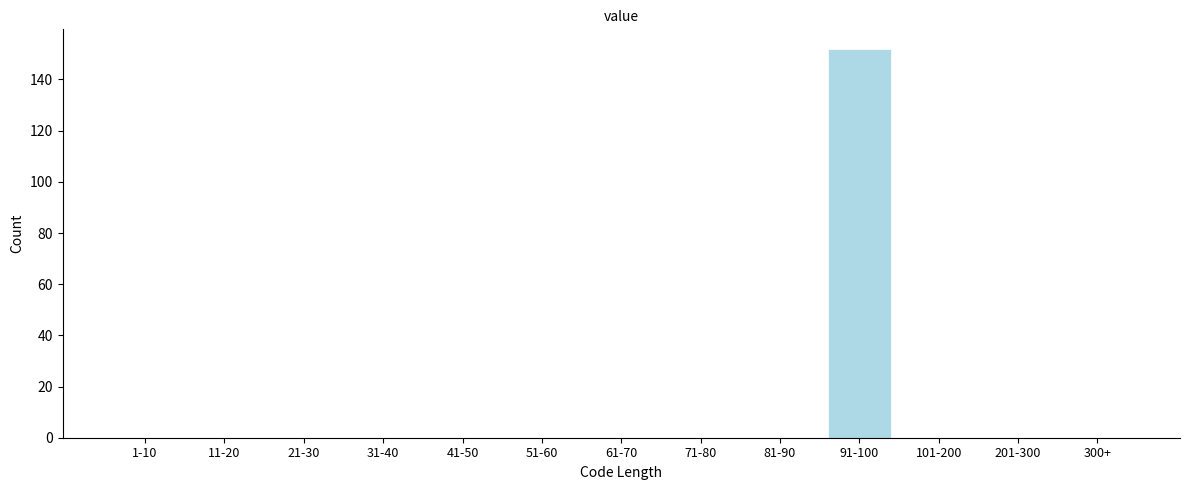

Reading right to left, transcribe all the data shown in this chart.

300+=0	201-300=0	101-200=0	91-100=152	81-90=0	71-80=0	61-70=0	51-60=0	41-50=0	31-40=0	21-30=0	11-20=0	1-10=0